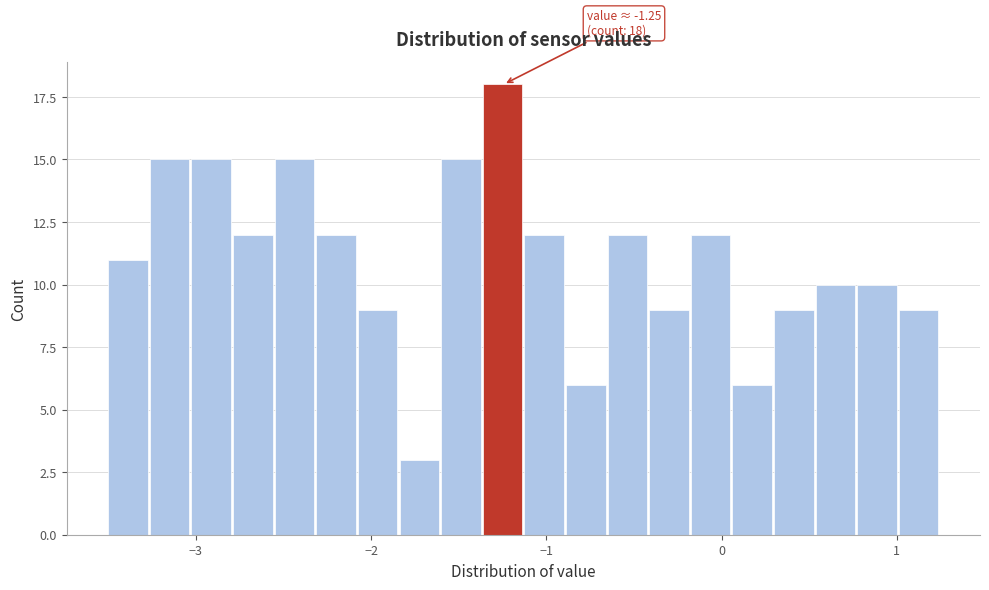

Around what value on the x-axis is the tallest bar? Give the approximate position of its centre, as read against the axis.

-1.2